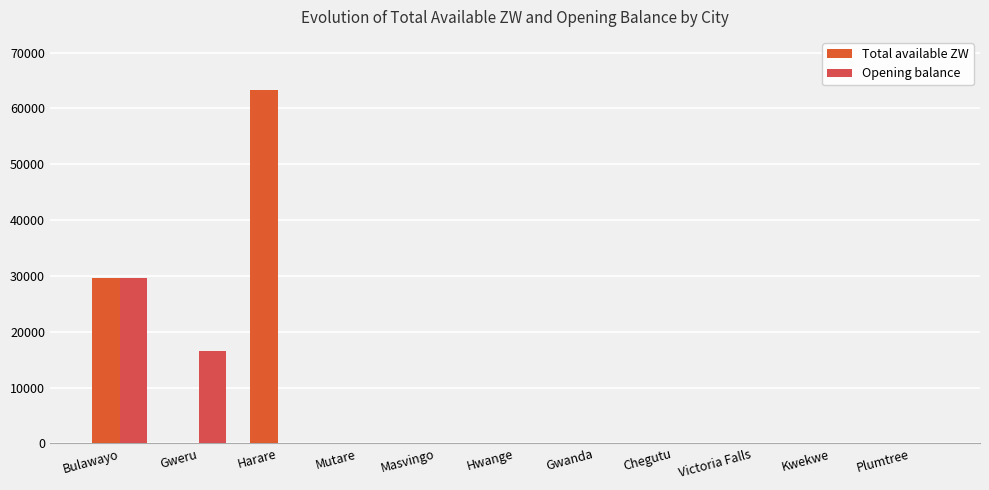

List the series in order of their peak value, highest first.

Total available ZW, Opening balance